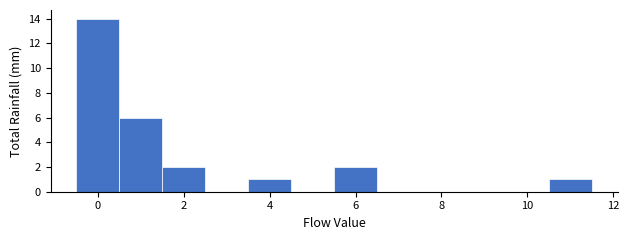

What is the height of the bar covering 5.5 to 6.5 on the x-axis? Neither the bar edges nor the heights are printed on the chart, so give them approximately, as read against the axes.

2